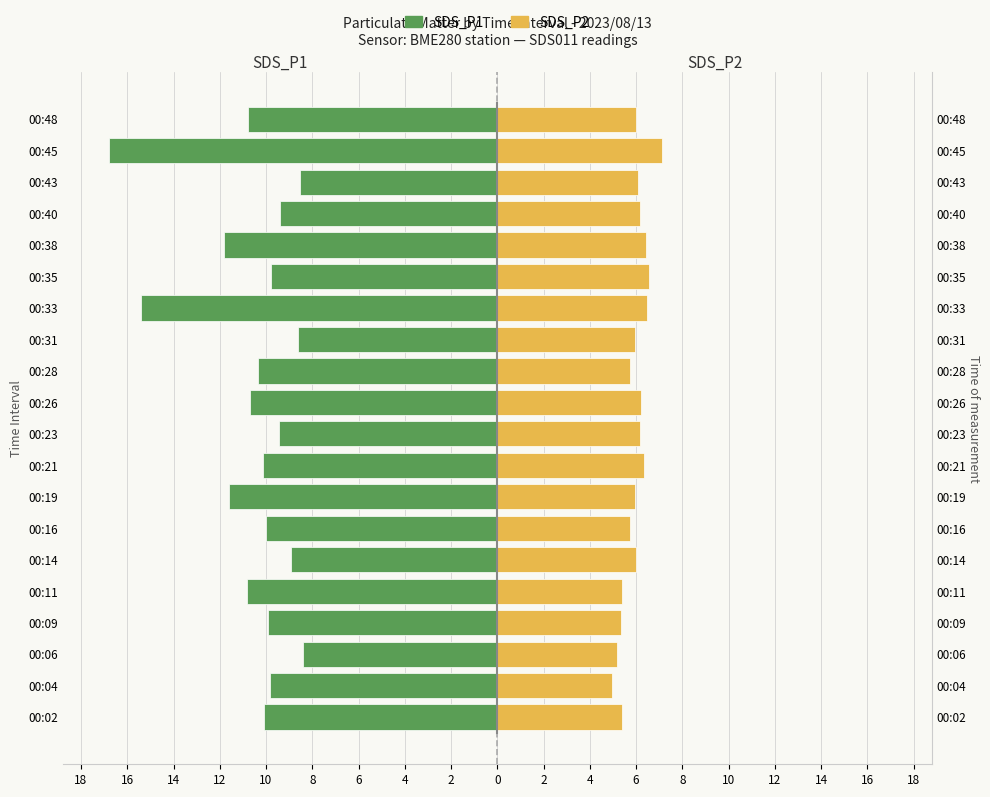

Reading left to right, what are all the values shown in this chart?

SDS_P1: -10.1	-9.8	-8.4	-9.9	-10.8	-8.9	-10.0	-11.6	-10.2	-9.4	-10.7	-10.3	-8.6	-15.4	-9.8	-11.8	-9.4	-8.5	-16.8	-10.8
SDS_P2: 5.4	5.0	5.2	5.3	5.4	6.0	5.8	6.0	6.3	6.2	6.2	5.7	6.0	6.5	6.5	6.4	6.2	6.1	7.1	6.0